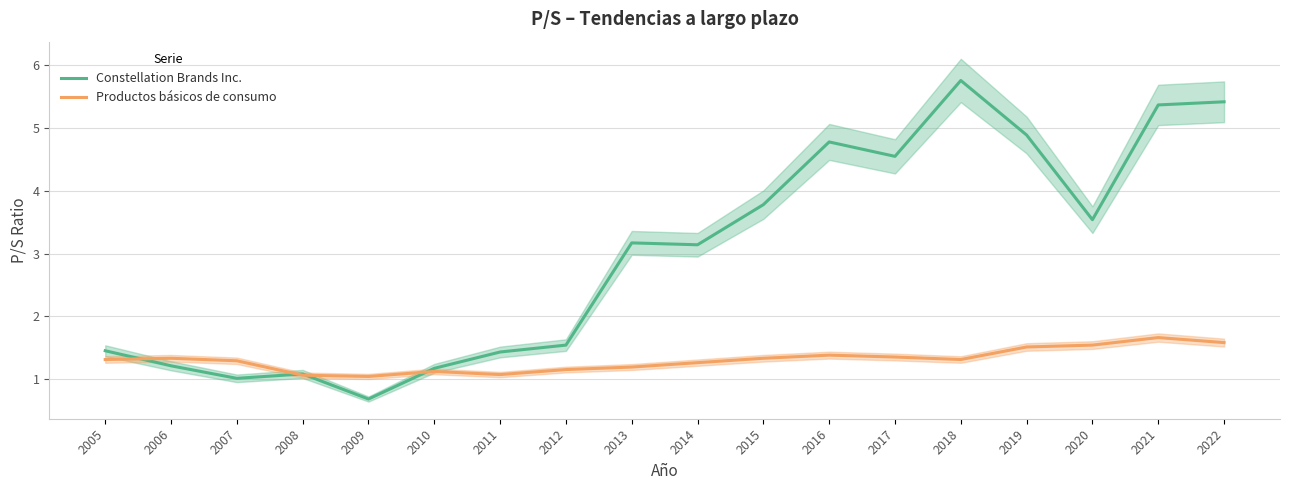

What are all the series names shown in the legend?

Constellation Brands Inc., Productos básicos de consumo